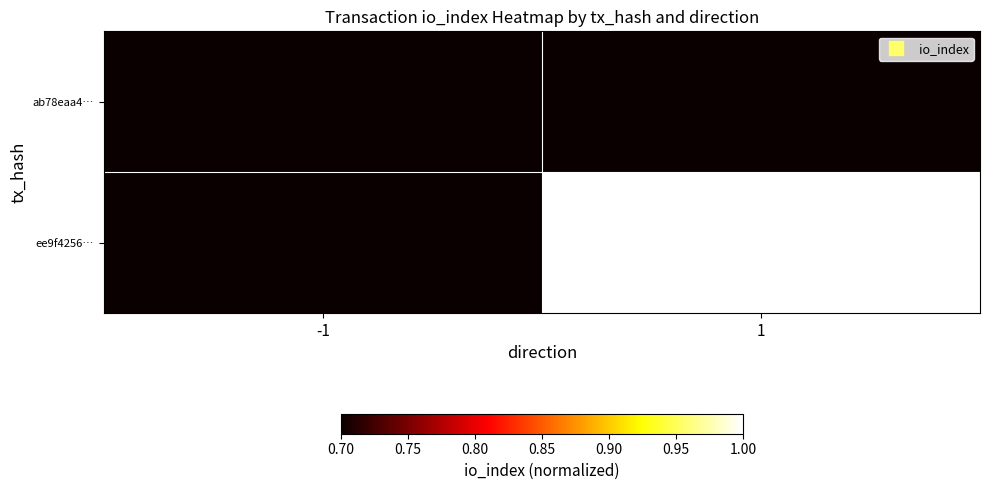

At which category is the sum across all series the highest?

1